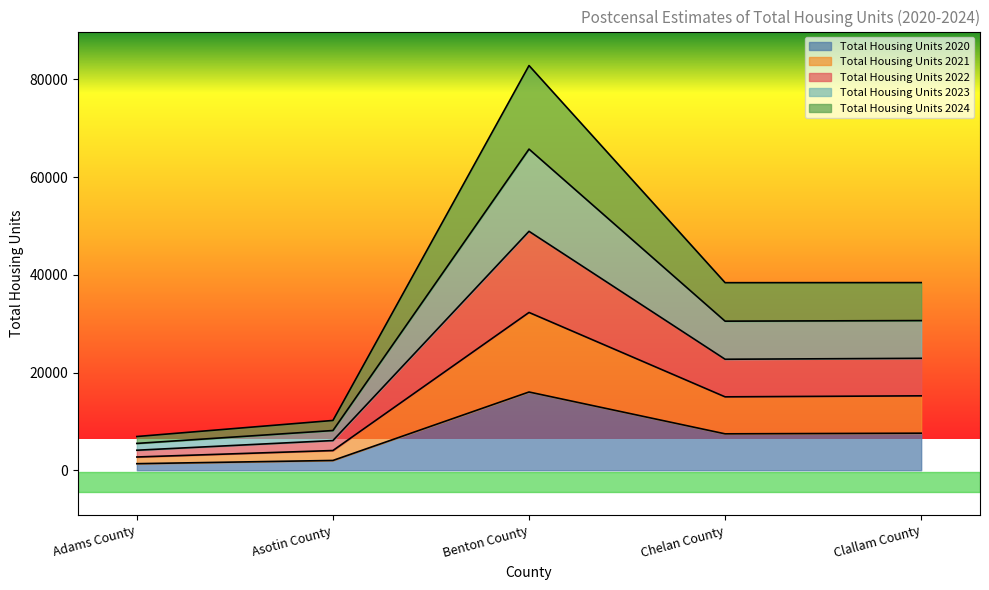

At which category does Total Housing Units 2023 reach its first local peak?

Benton County